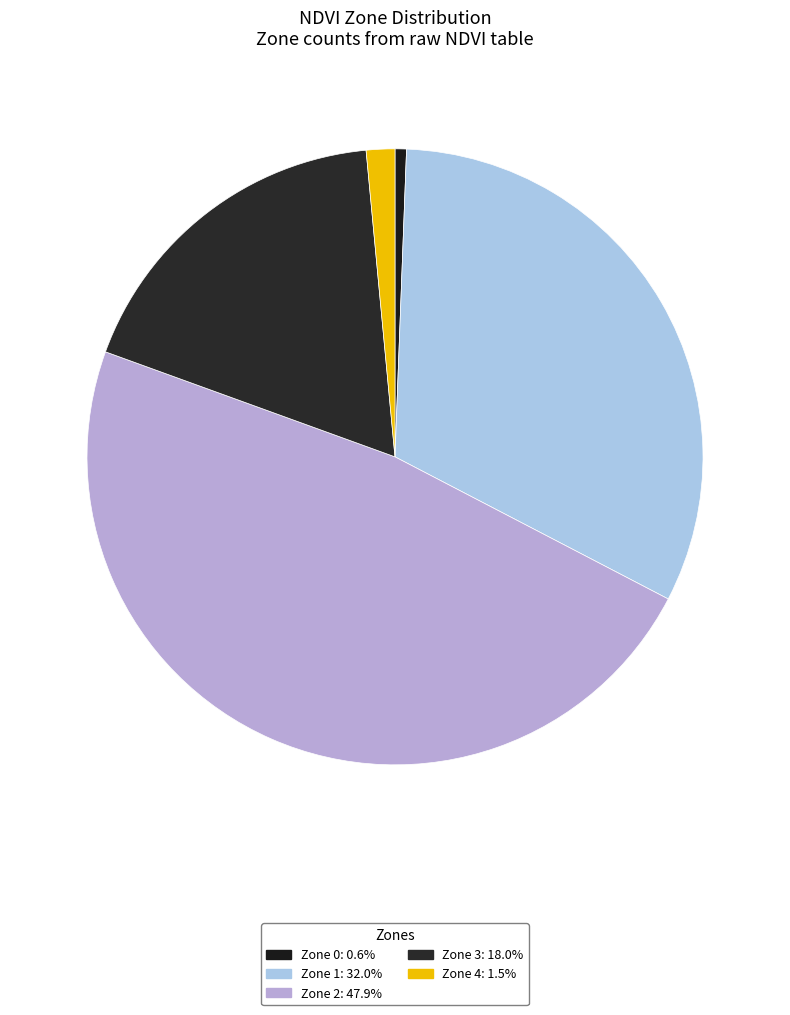

Does any single category account for the majority?

No